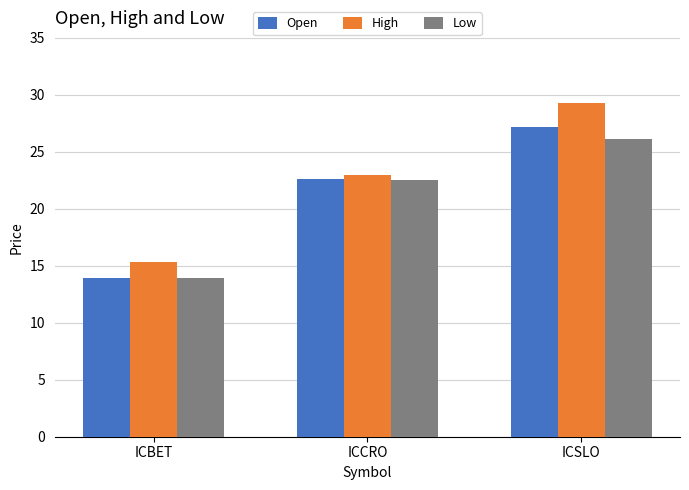

What is the total value across all series at ICSLO?

82.6